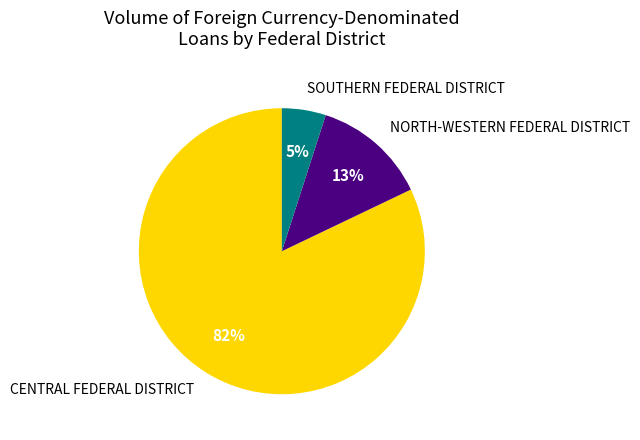

Rank the categories by value from lowest to highest.

SOUTHERN FEDERAL DISTRICT, NORTH-WESTERN FEDERAL DISTRICT, CENTRAL FEDERAL DISTRICT